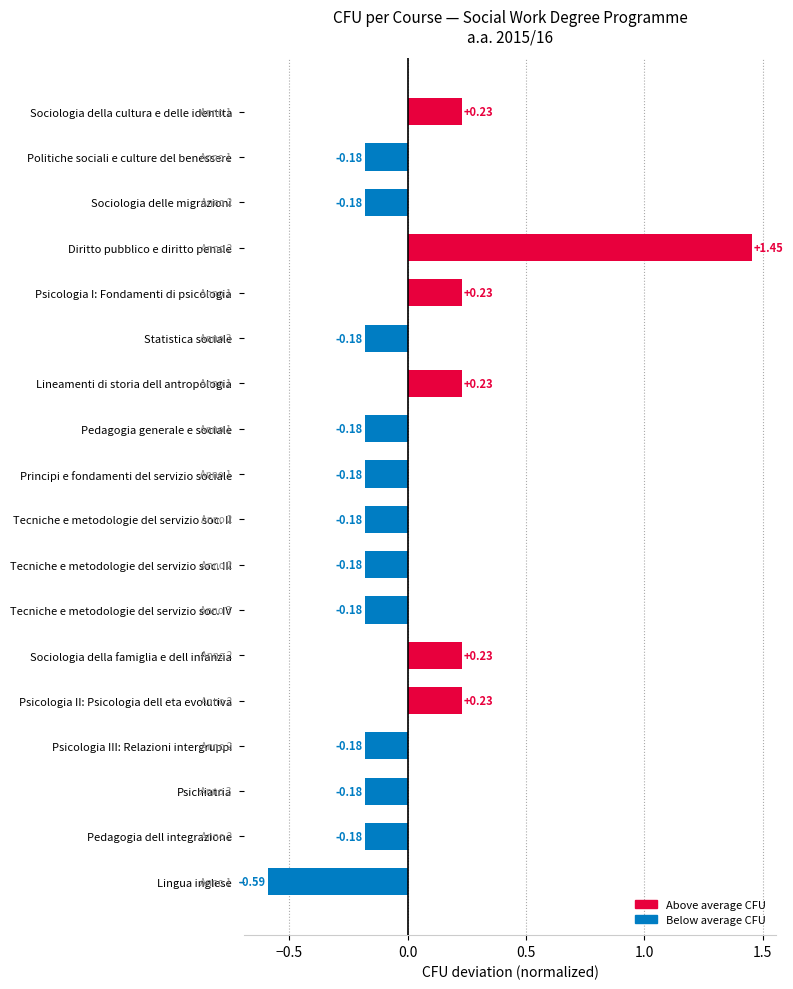

Which category has the highest value across all series?

Diritto pubblico e diritto penale